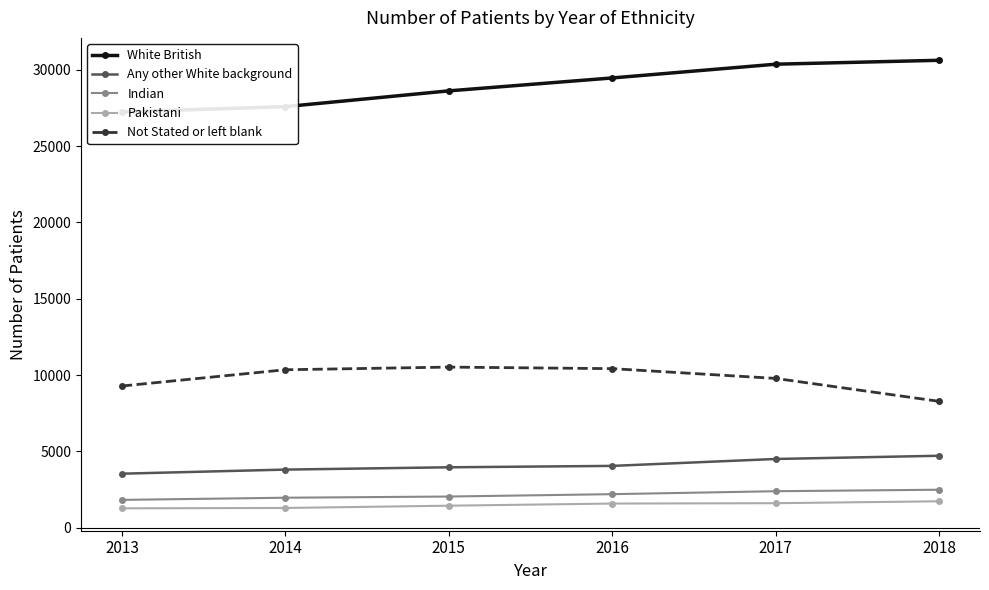

What is the difference between the second highest and second lowest values in the Any other White background series?

695